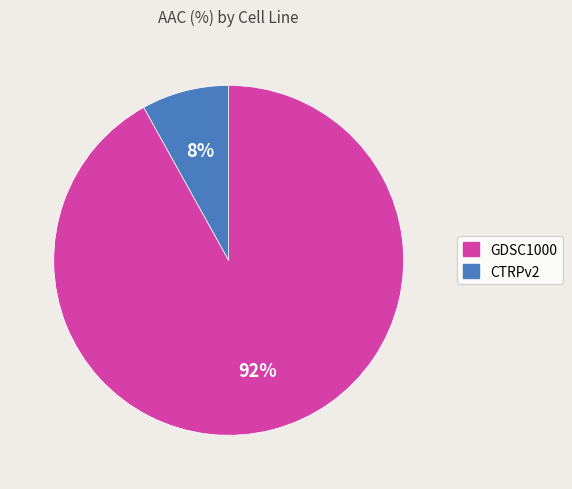

Between CTRPv2 and GDSC1000, which is larger?

GDSC1000